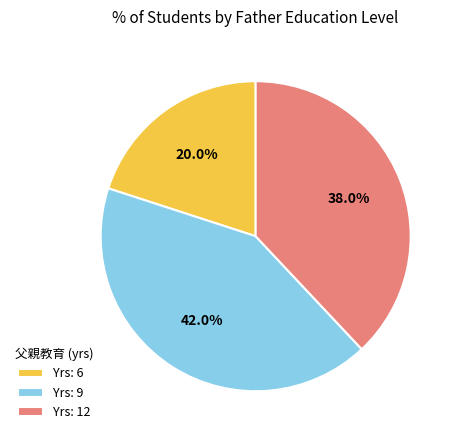

How many slices are in this pie chart?

3